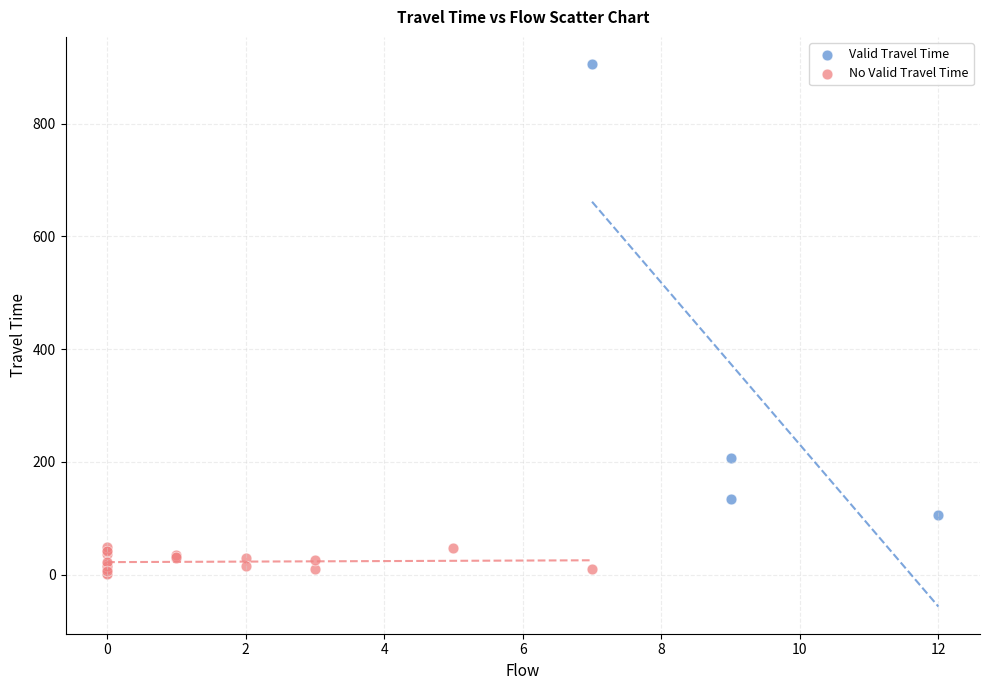

Which series has the largest Y range (max minus min)?

Valid Travel Time